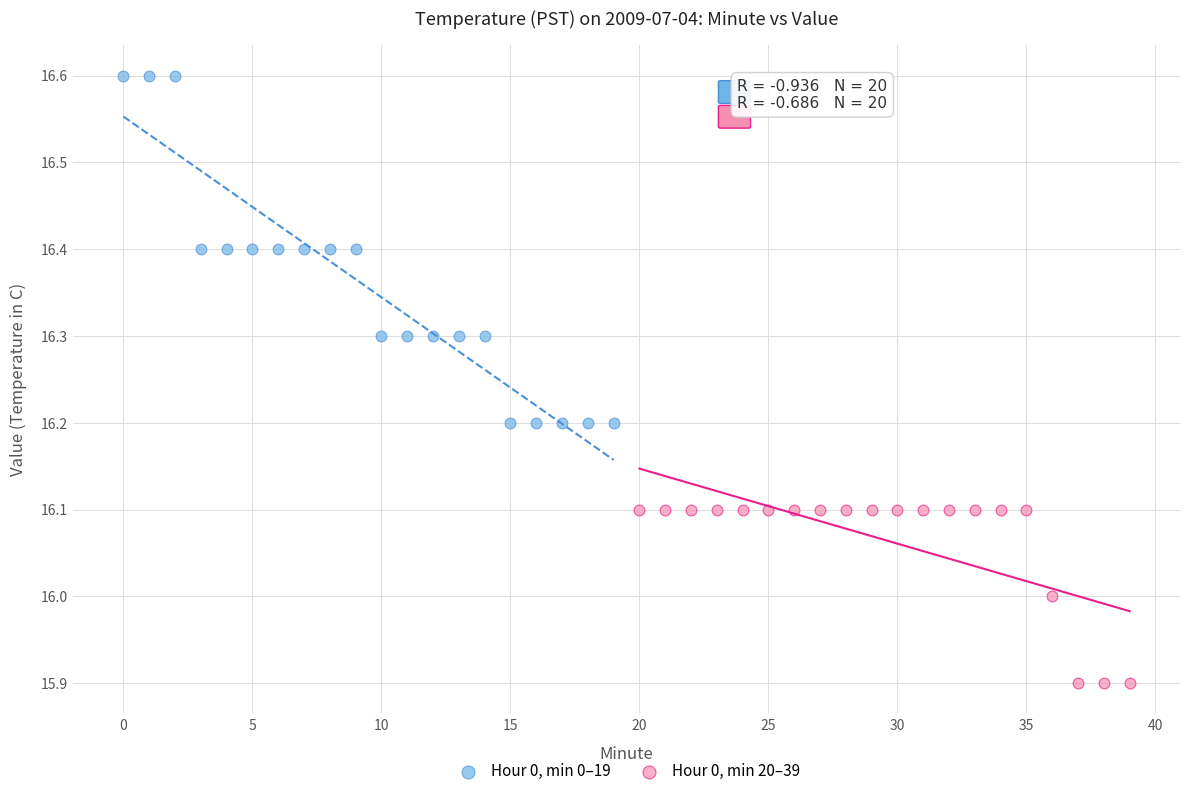

Which series has the widest spread of Y values?

Hour 0, min 0–19